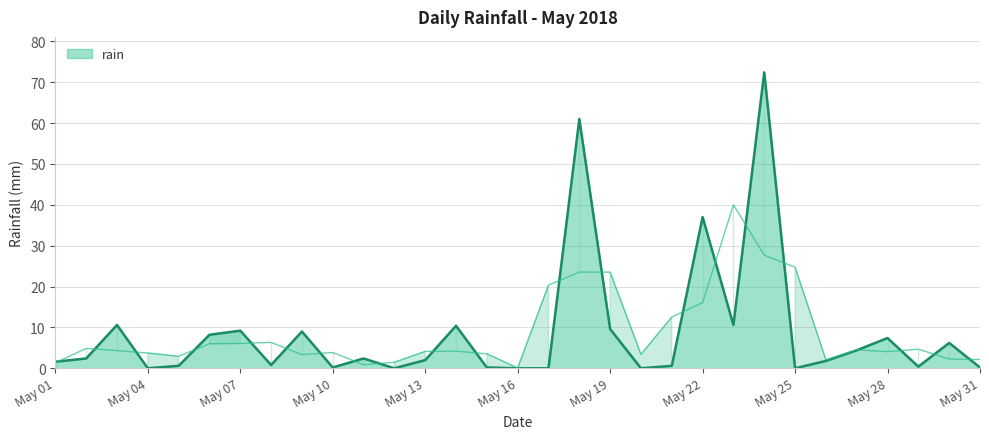

True or false: rain has a value of 2.0 at May 13.

True